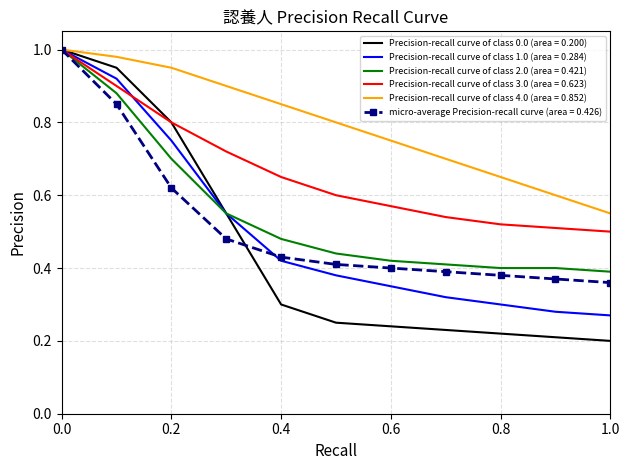

Which series has the largest range (max minus min)?

Precision-recall curve of class 0.0 (area = 0.200)